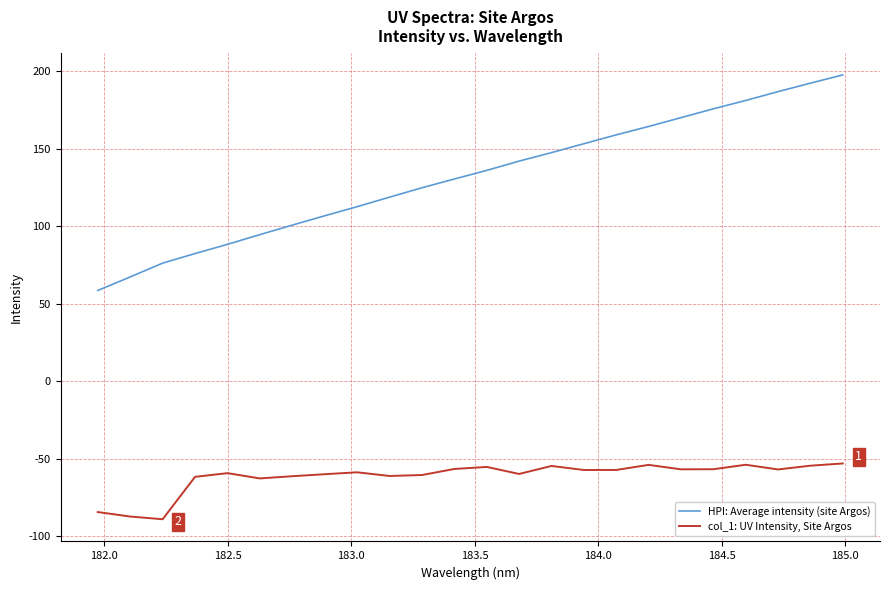

Which series has the largest total across all categories?

HPI: Average intensity (site Argos)